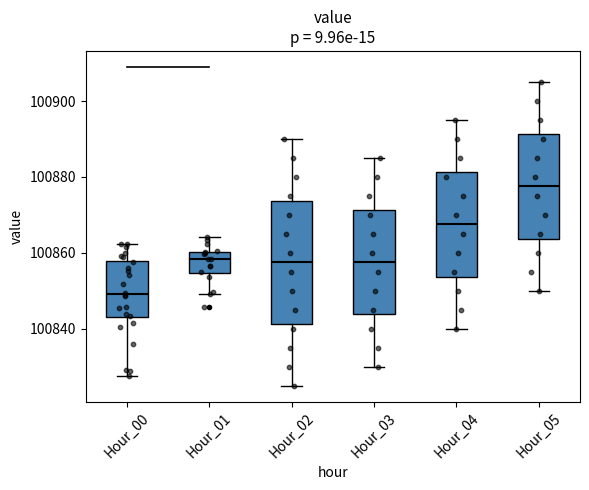

Comparing the boxes themselves (not the whiskers), which one is the tallest?

Hour_02